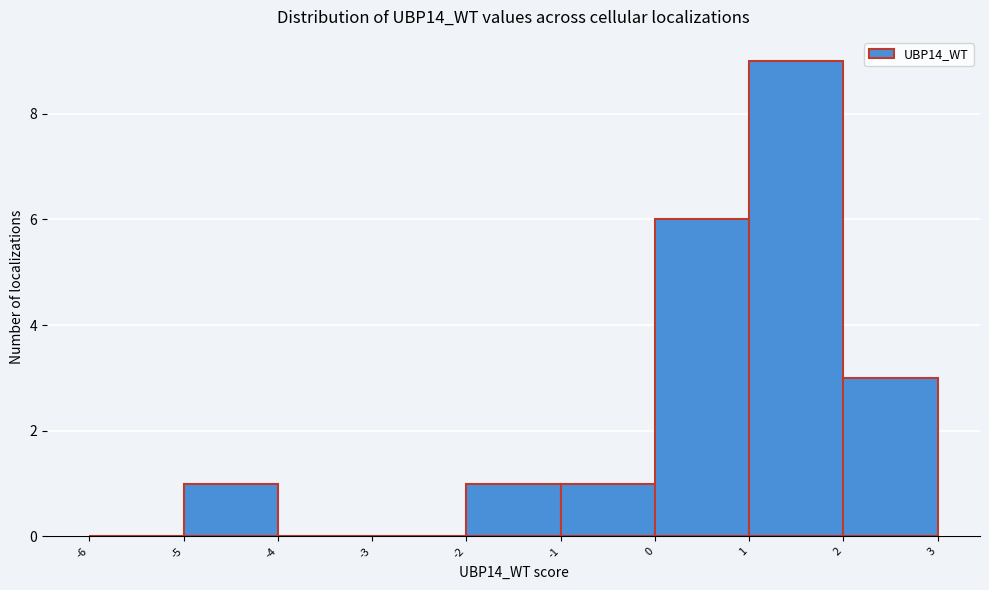

Reading left to right, list every bar in this chart as the range it spans on the x-axis followed by its height. The values are not printed on the chart, so give them approximately, as read against the axis.

-6 to -5: 0
-5 to -4: 1
-4 to -3: 0
-3 to -2: 0
-2 to -1: 1
-1 to 0: 1
0 to 1: 6
1 to 2: 9
2 to 3: 3